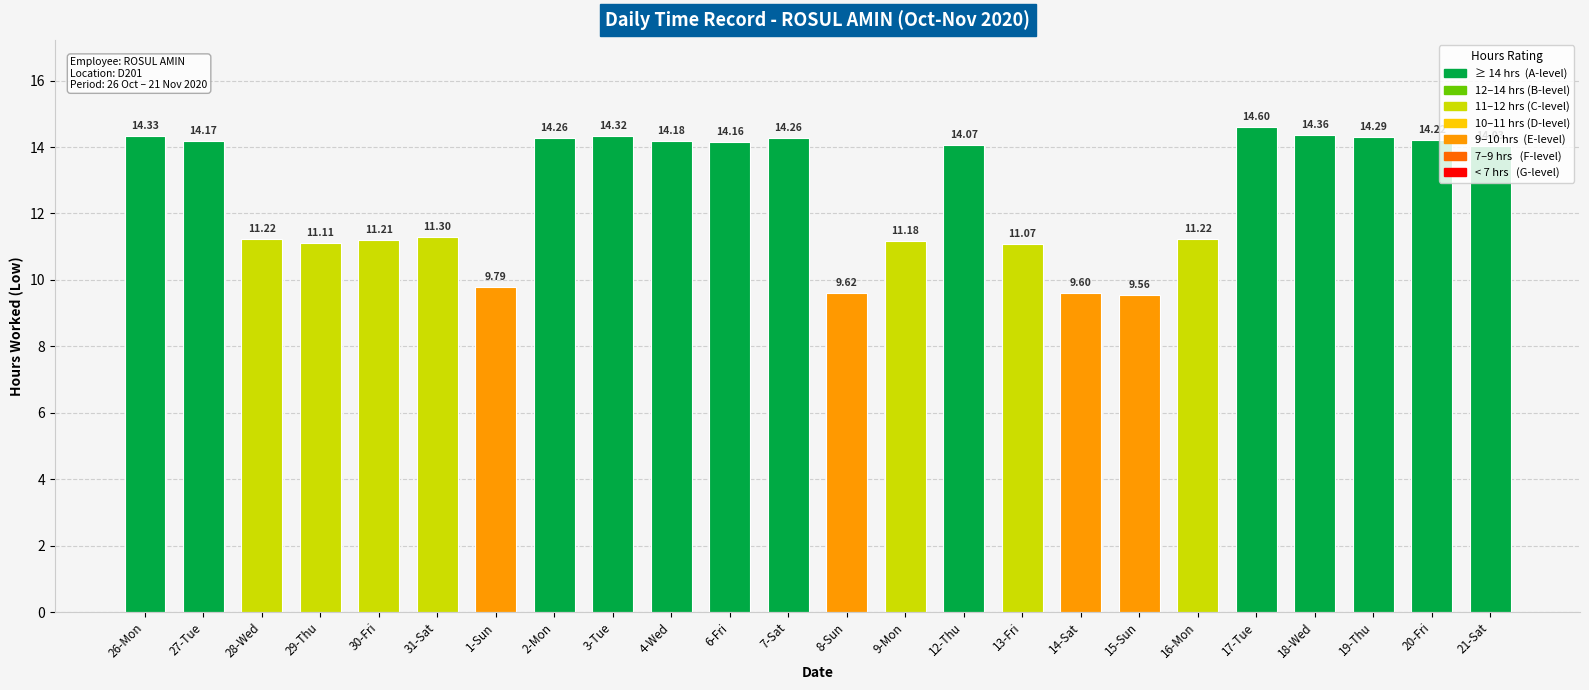

Reading left to right, list all the values displayed in this chart.

26-Mon=14.3	27-Tue=14.2	28-Wed=11.2	29-Thu=11.1	30-Fri=11.2	31-Sat=11.3	1-Sun=9.8	2-Mon=14.3	3-Tue=14.3	4-Wed=14.2	6-Fri=14.2	7-Sat=14.3	8-Sun=9.6	9-Mon=11.2	12-Thu=14.1	13-Fri=11.1	14-Sat=9.6	15-Sun=9.6	16-Mon=11.2	17-Tue=14.6	18-Wed=14.4	19-Thu=14.3	20-Fri=14.2	21-Sat=14.0